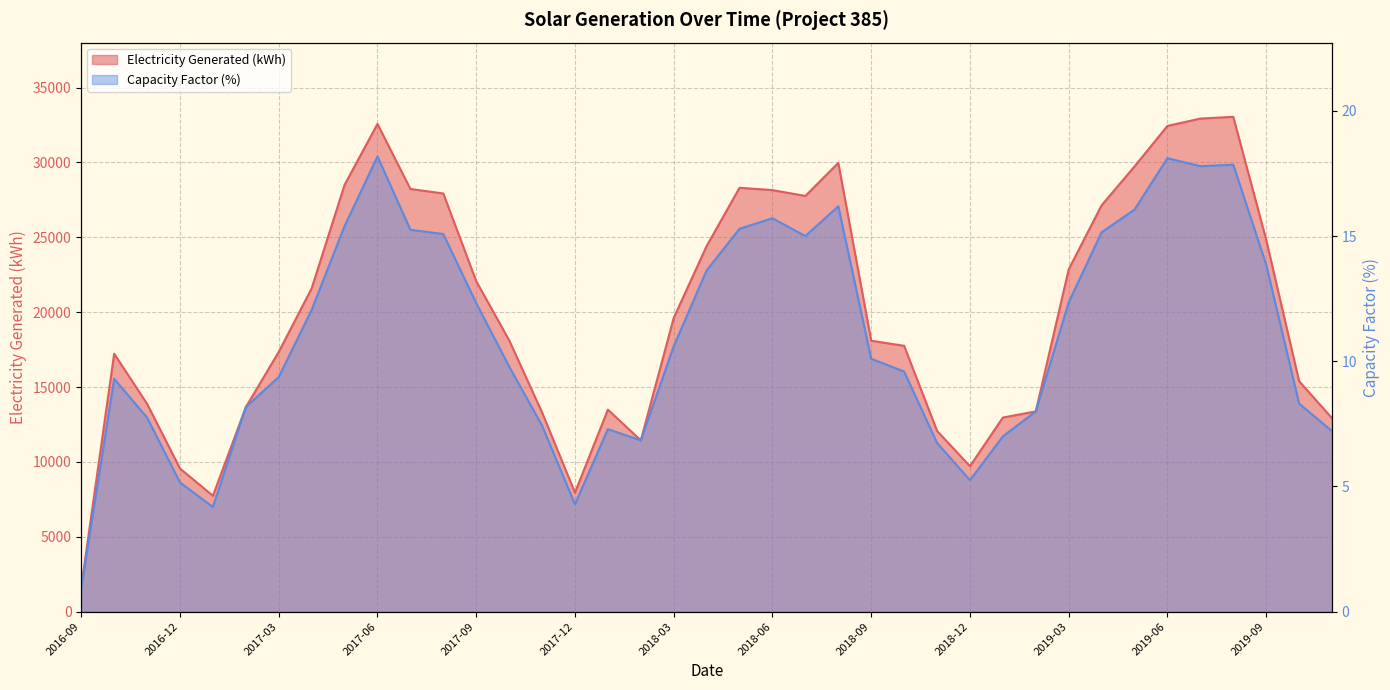

Which category has the highest value across all series?

2019-08